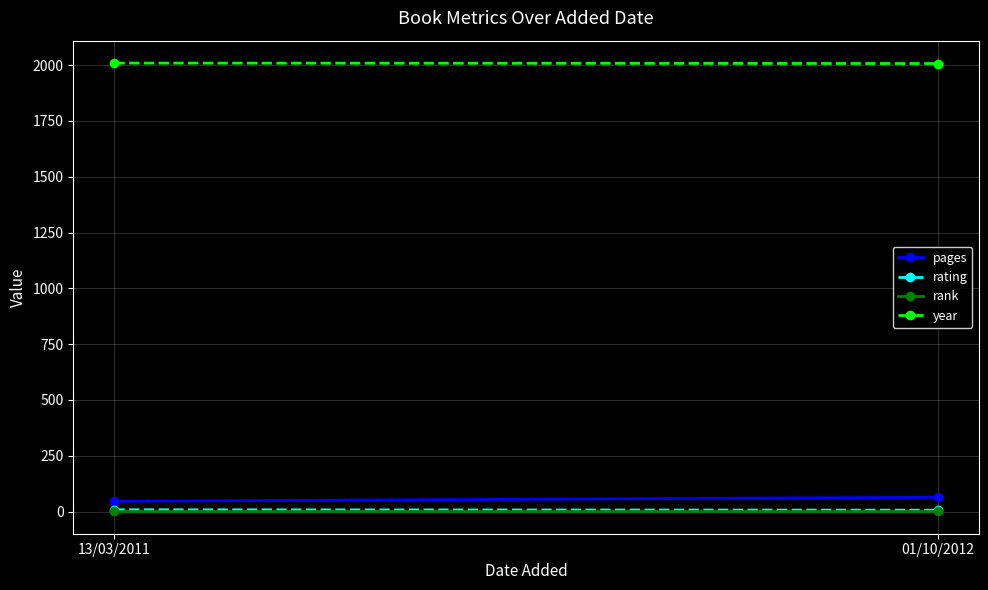

What is the smallest value displayed?

1